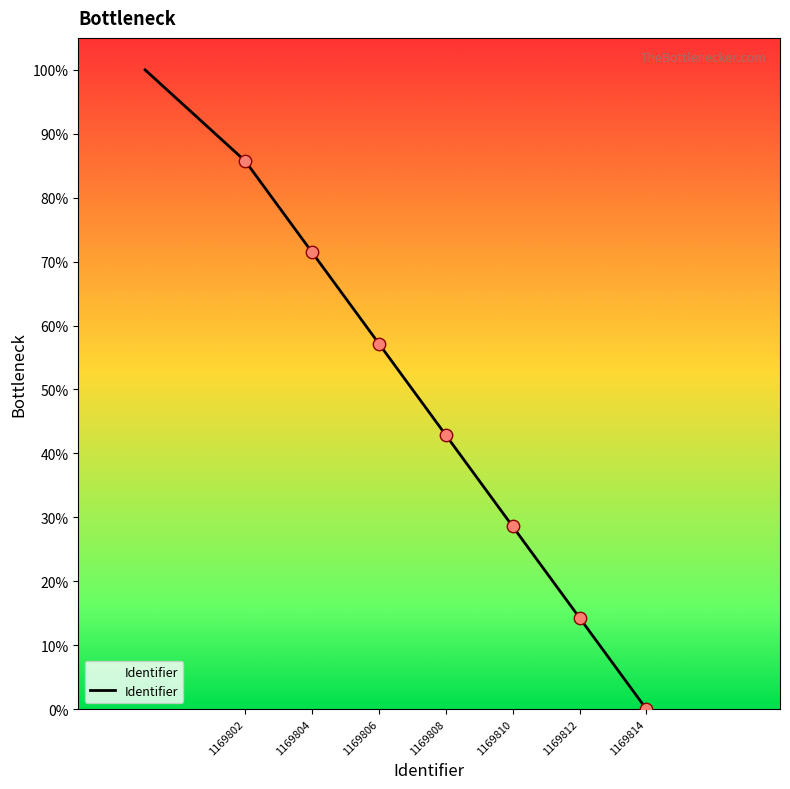

True or false: the data has more than 2 interior local peaks.

False